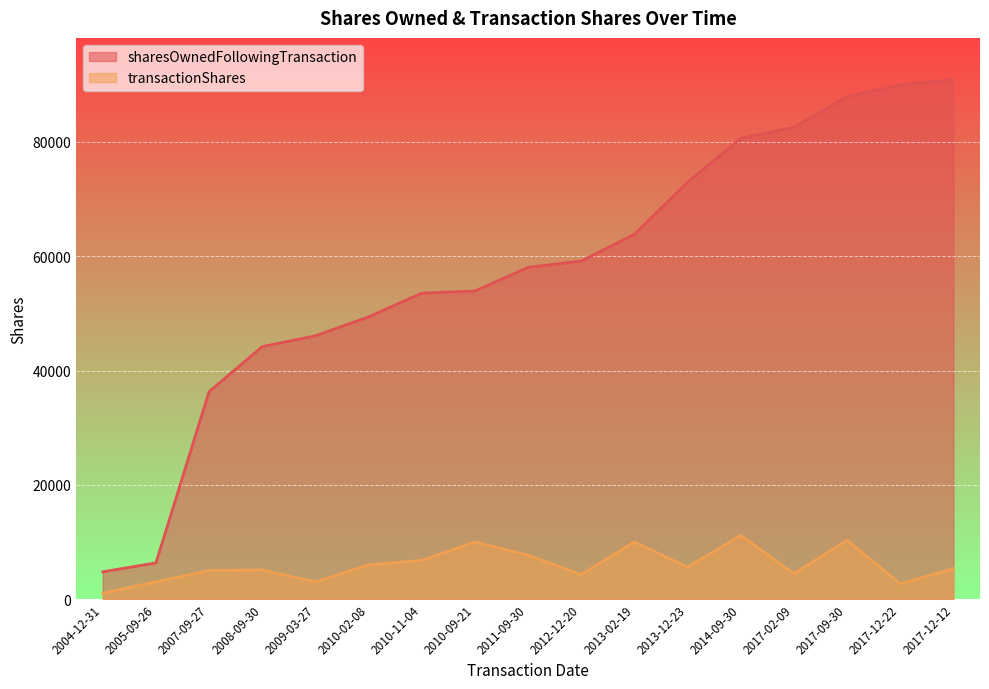

How many values in the sharesOwnedFollowingTransaction series exceed 58056?

8